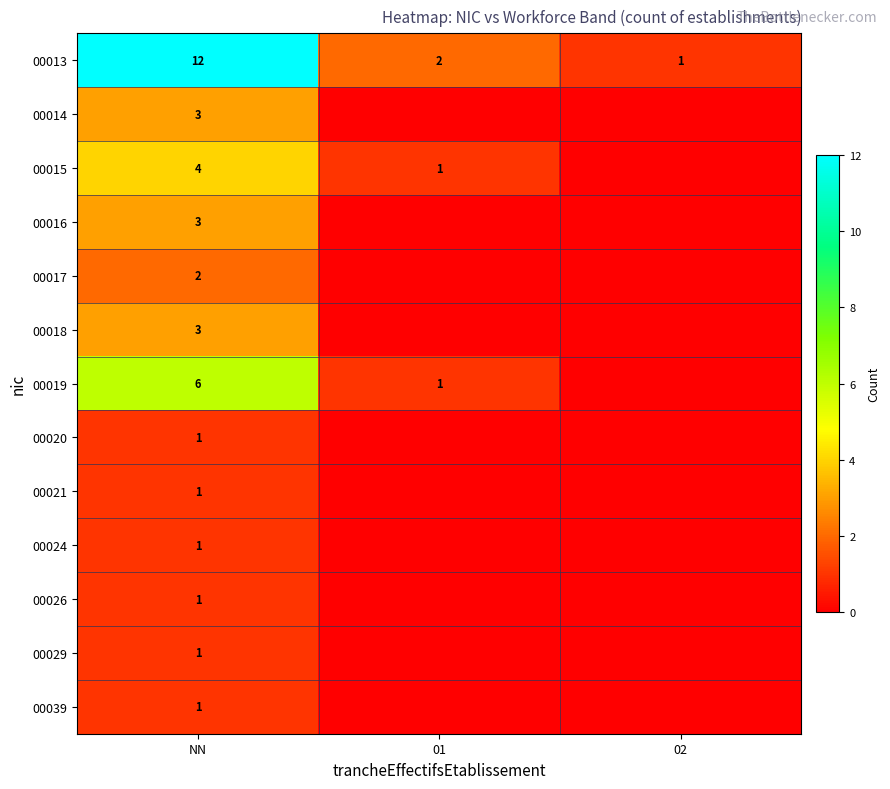

What is the spread (max minus min) of values at NN?

11